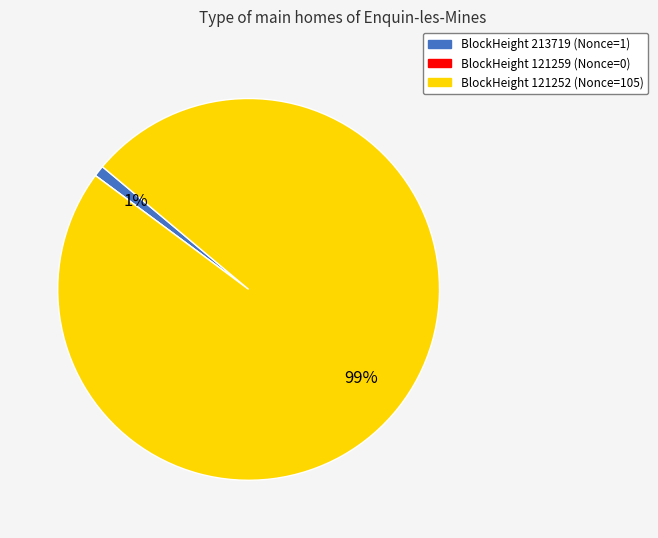

Is there a majority slice in this chart?

Yes